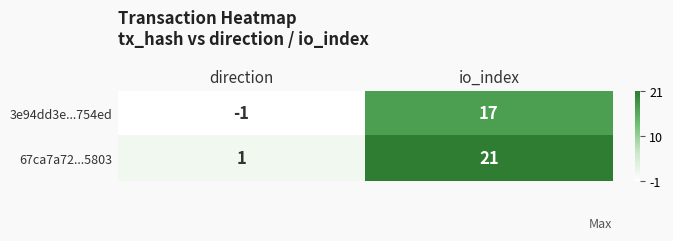

The value of 3e94dd3e...754ed at direction is -1. True or false?

True